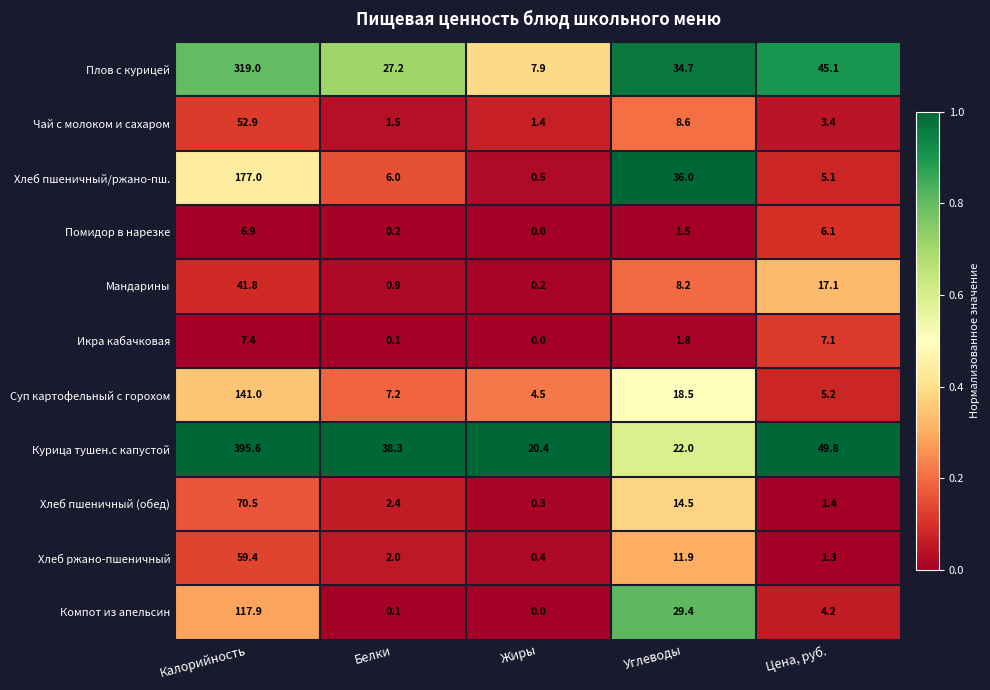

Rank the categories by Хлеб пшеничный/ржано-пш. value from lowest to highest.

Жиры, Цена, руб., Белки, Углеводы, Калорийность